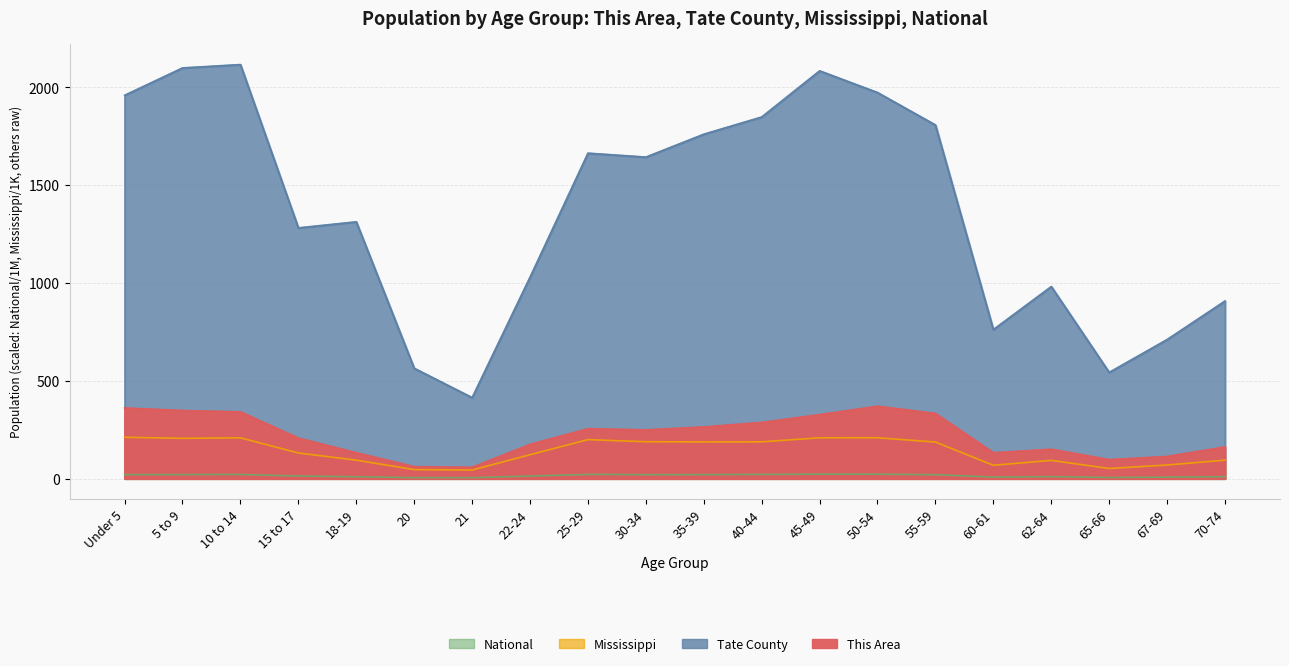

True or false: National and This Area cross at least once.

False